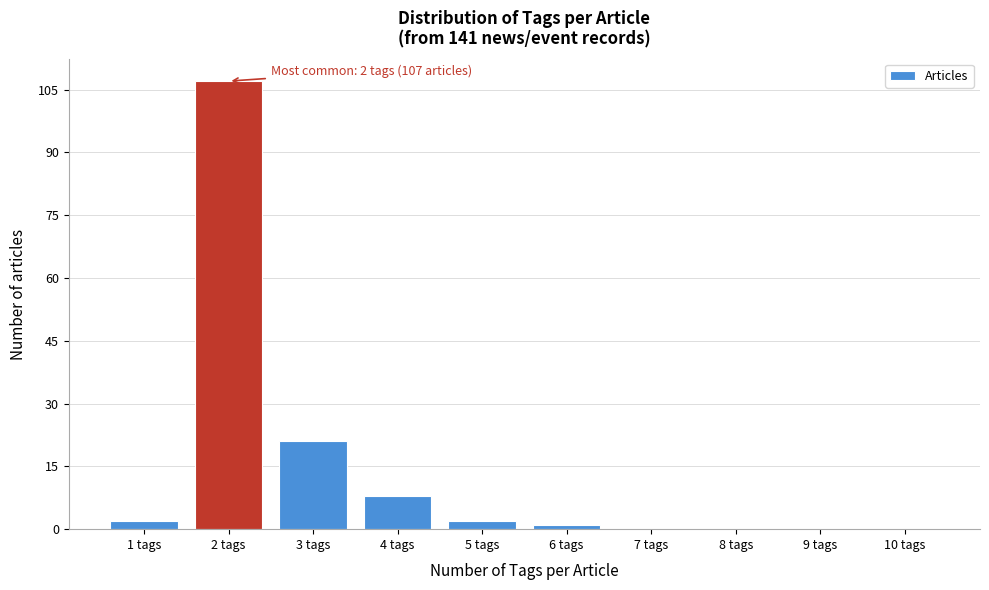

Reading left to right, what are all the values shown in this chart?

1 tags=2	2 tags=107	3 tags=21	4 tags=8	5 tags=2	6 tags=1	7 tags=0	8 tags=0	9 tags=0	10 tags=0